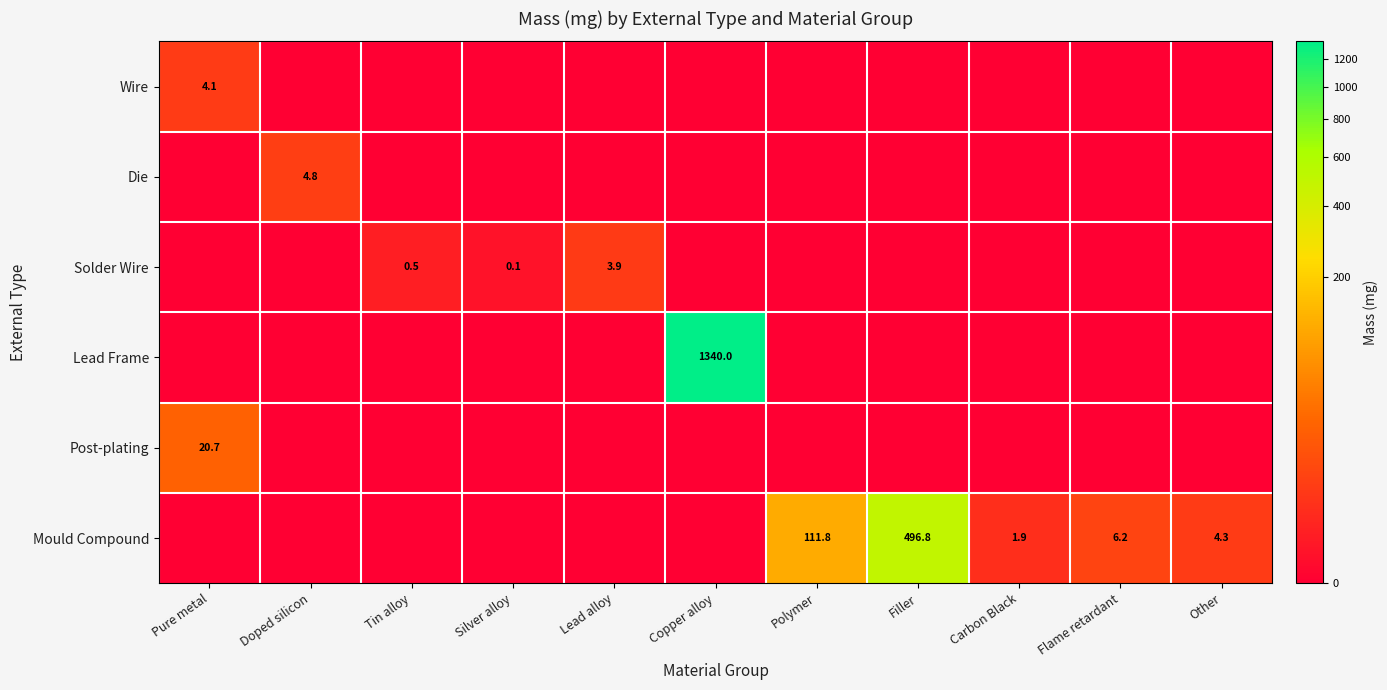

What is the difference between the highest and lowest values at Tin alloy?

0.5